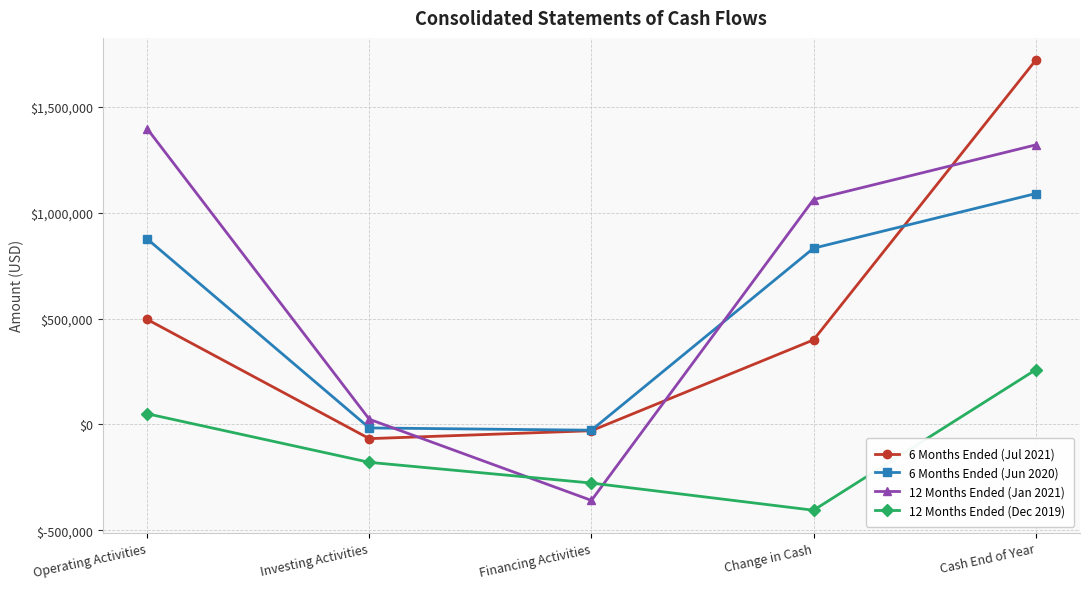

What position from the right is Financing Activities?

3